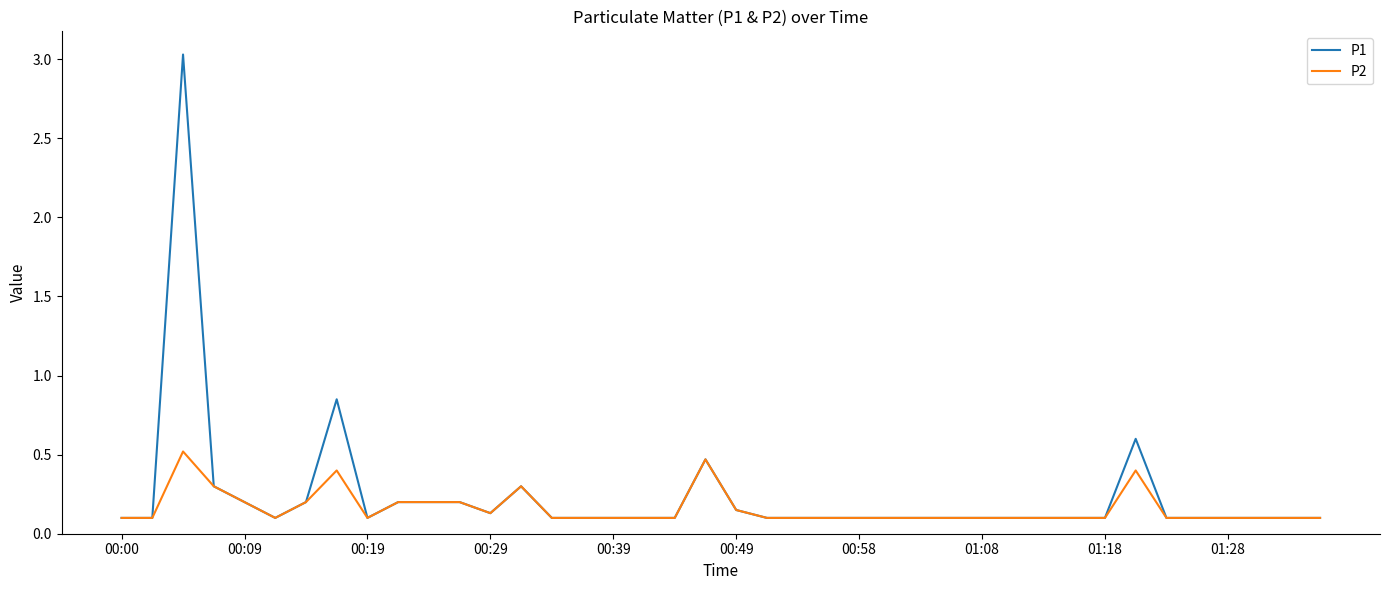

Does the chart have visible grid lines?

No